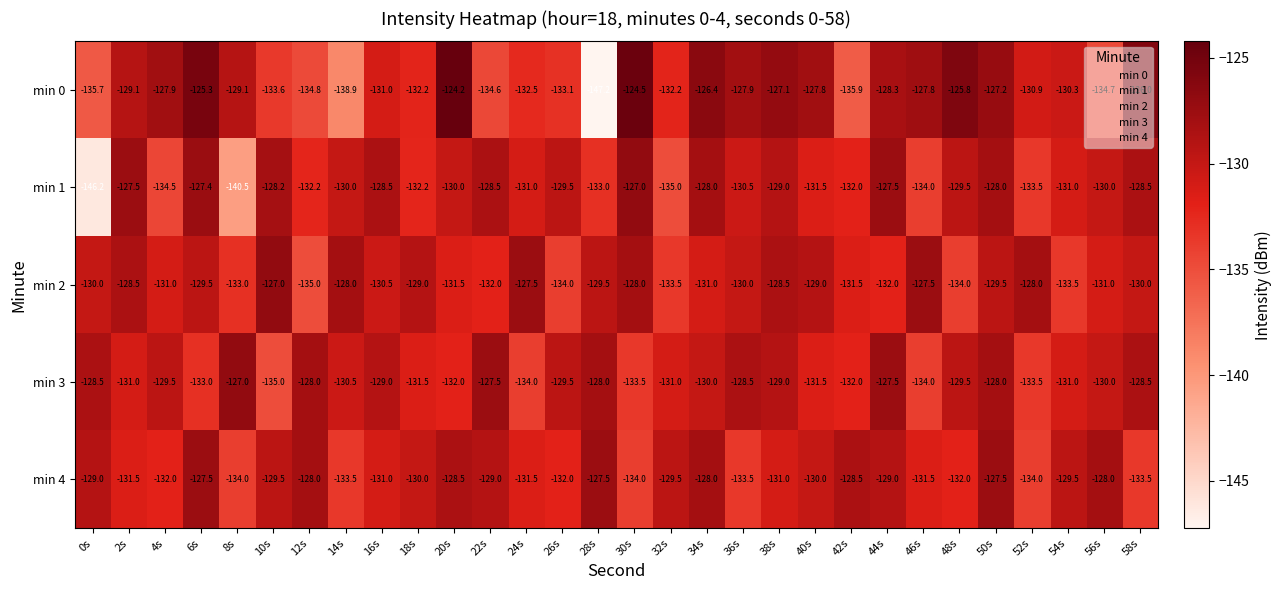

What is the smallest value displayed?

-147.2